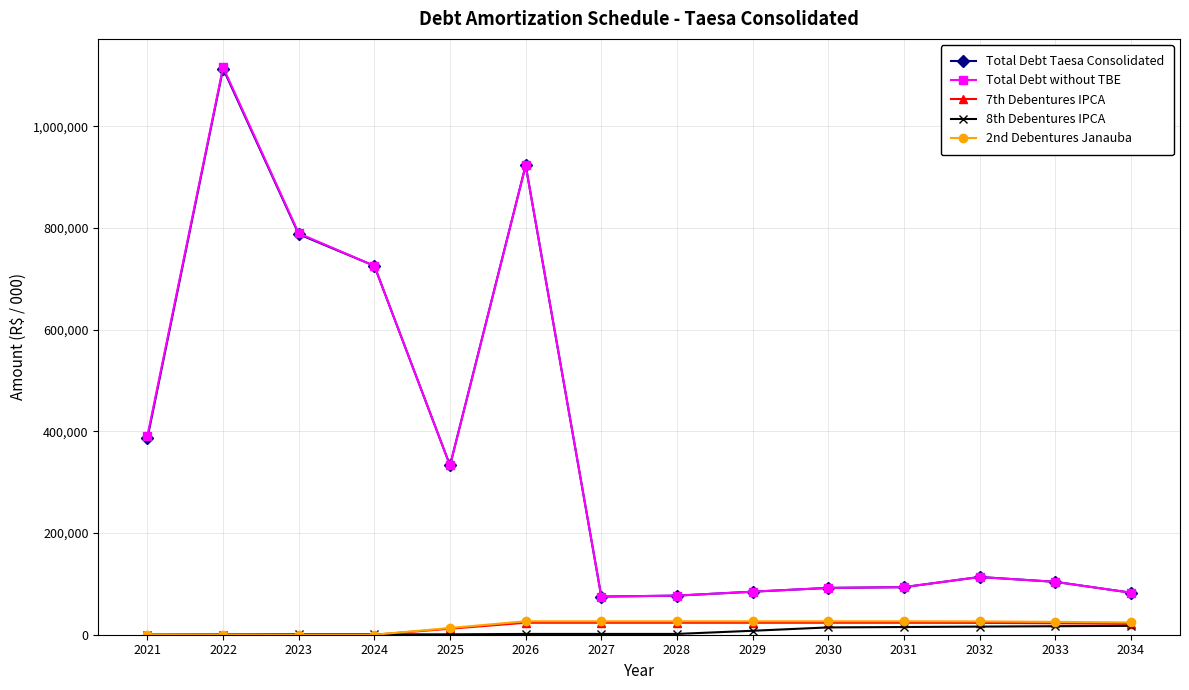

Where is the first local maximum for Total Debt Taesa Consolidated?

2022